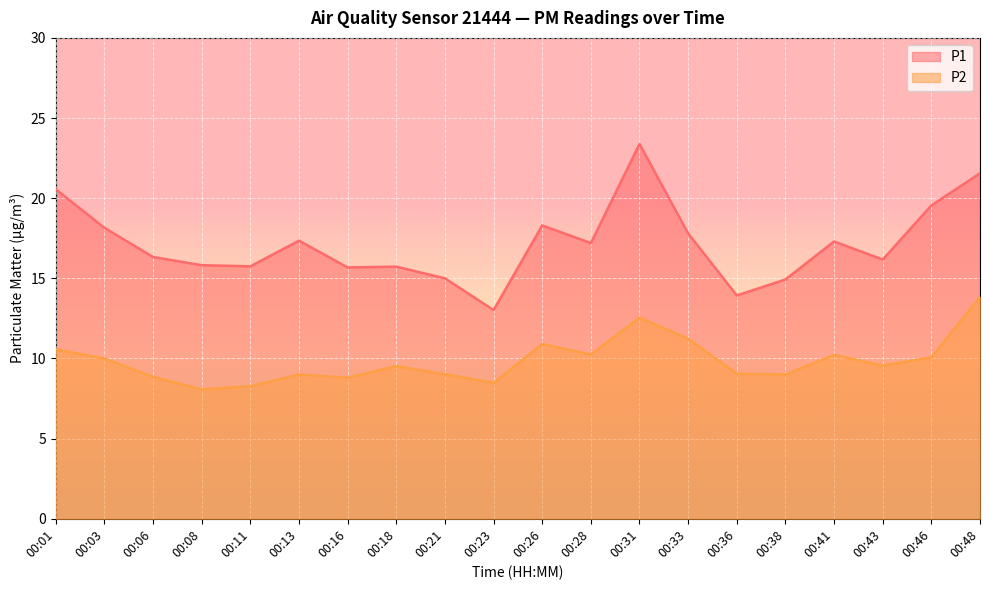

Rank the series by their maximum value, from lowest to highest.

P2, P1